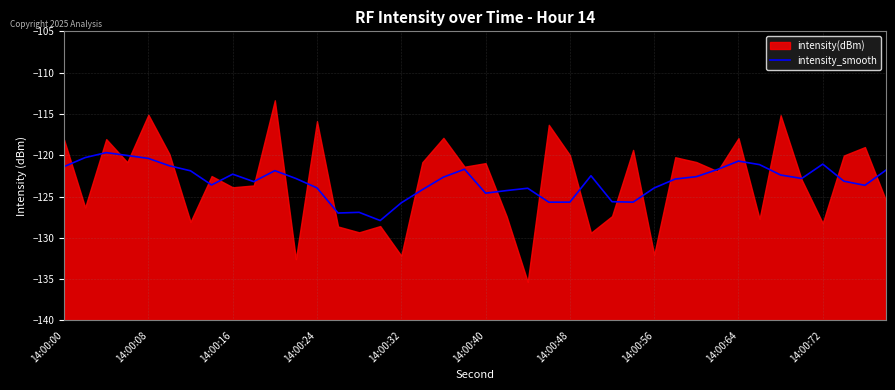

What is the highest value of the intensity_smooth series?

-119.7